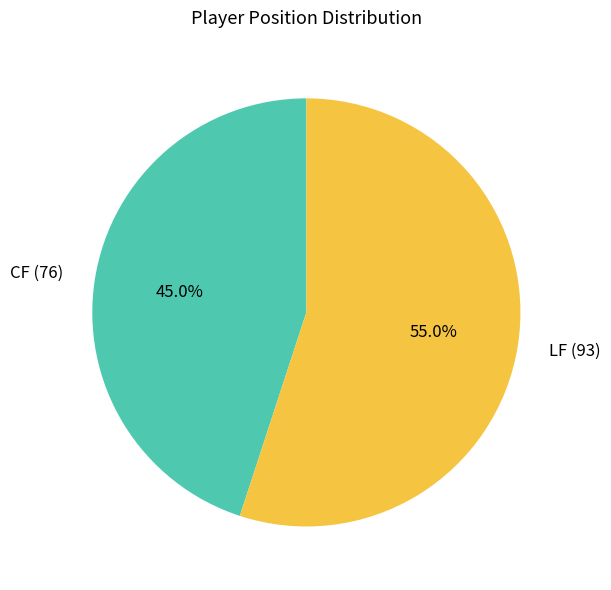

How much of the chart is everything except CF?

55.0%